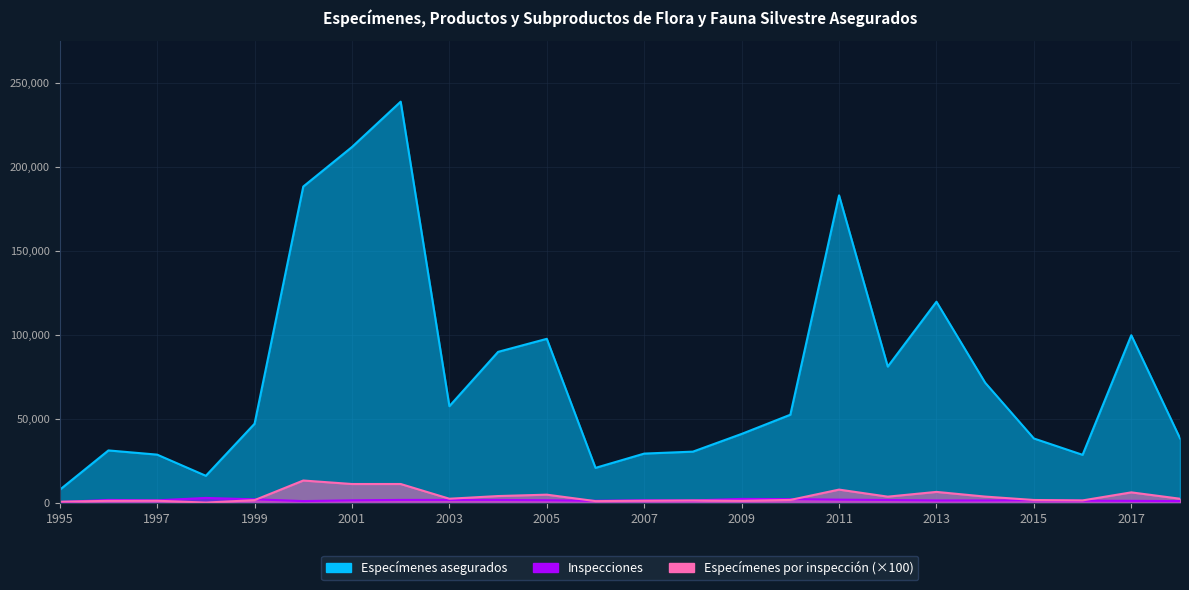

What is the difference between the Especímenes por inspección values at 2002 and 1999?

9588.0